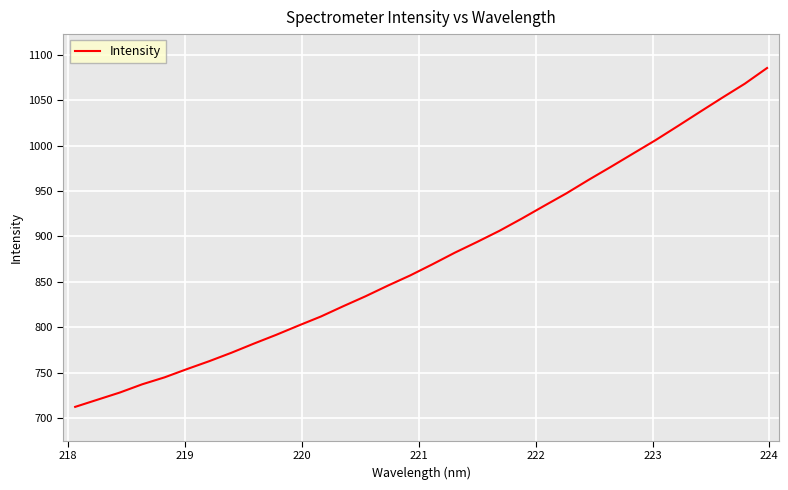

What is the greatest value displayed?

1085.7